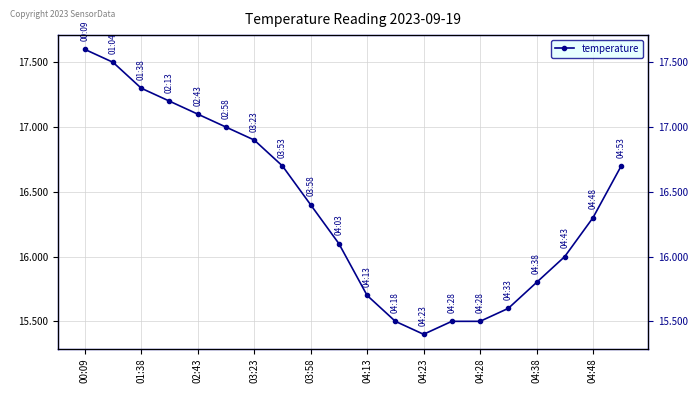

What is the maximum value shown in the chart?

17.6